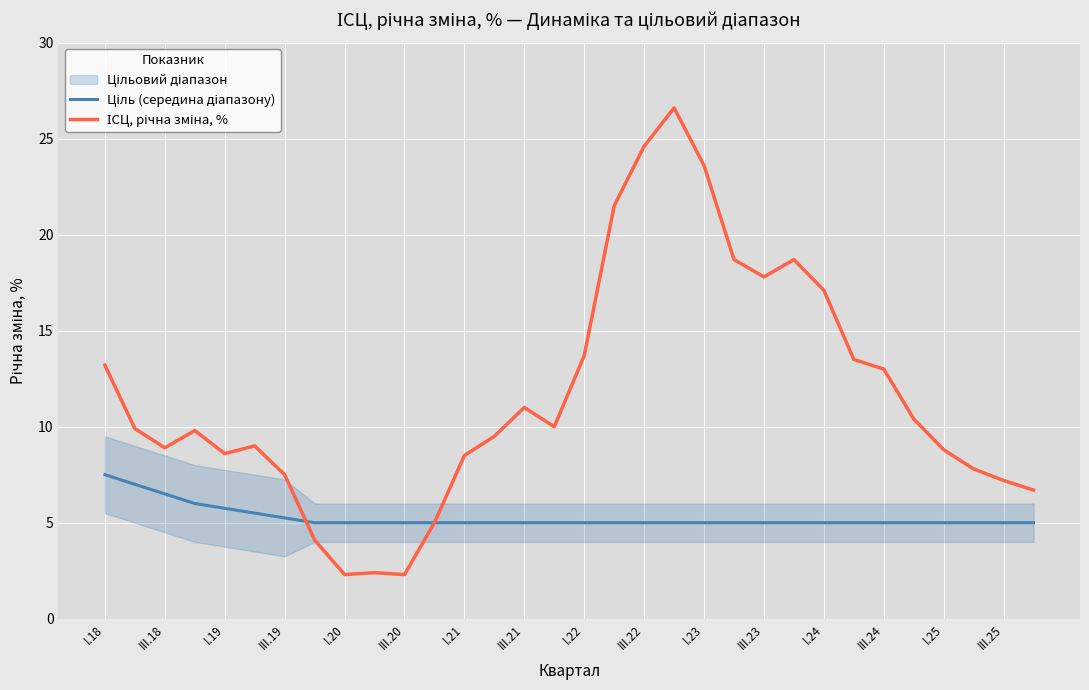

What is the minimum value shown in the chart?

2.3